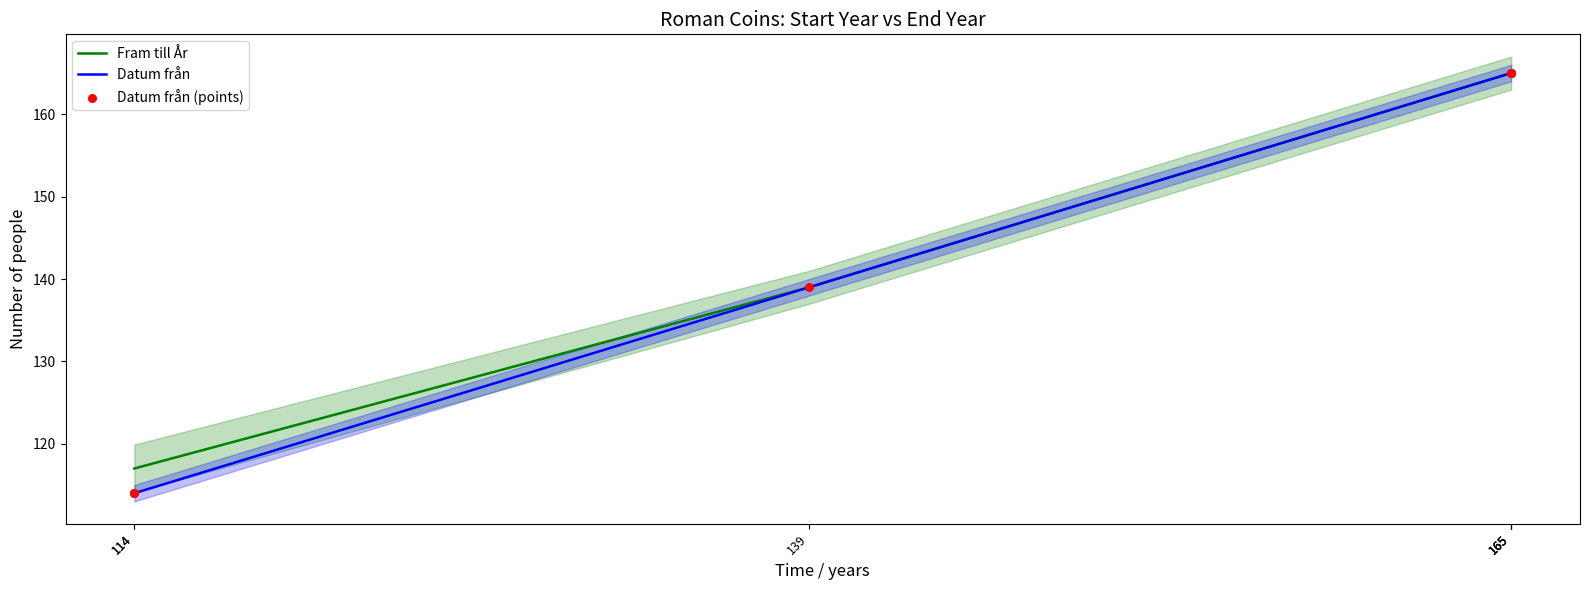

Which series contains the highest Y value?

Fram till År